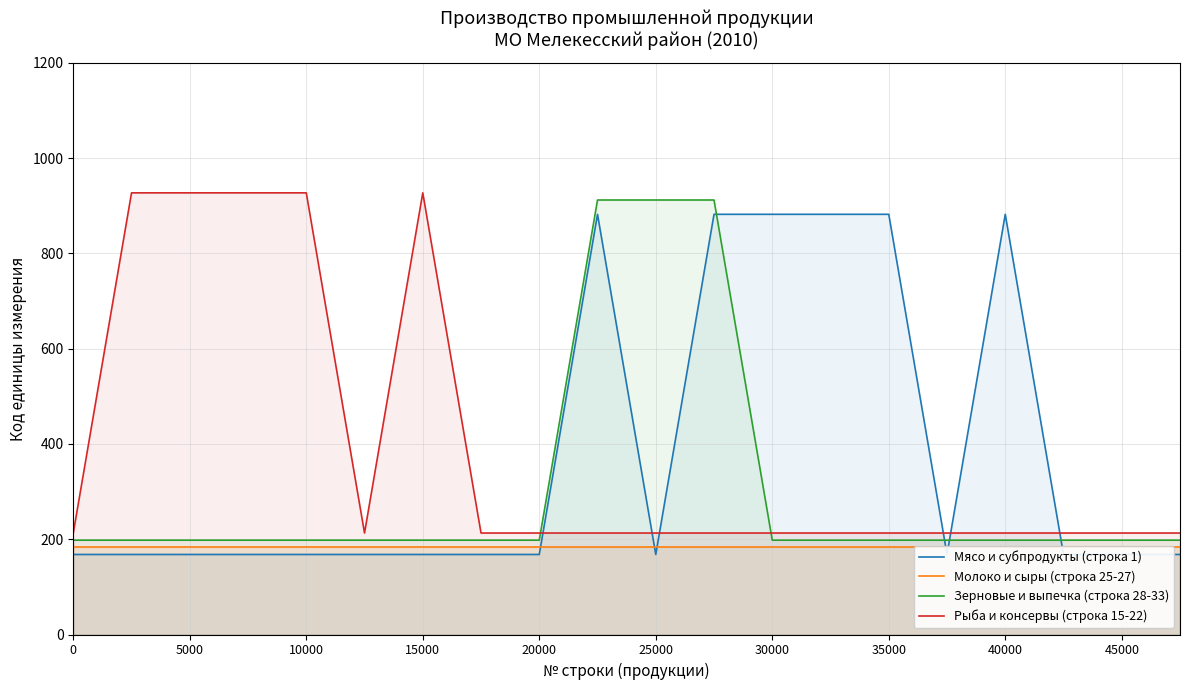

How many interior local peaks does the Мясо и субпродукты (строка 1) series have?

2